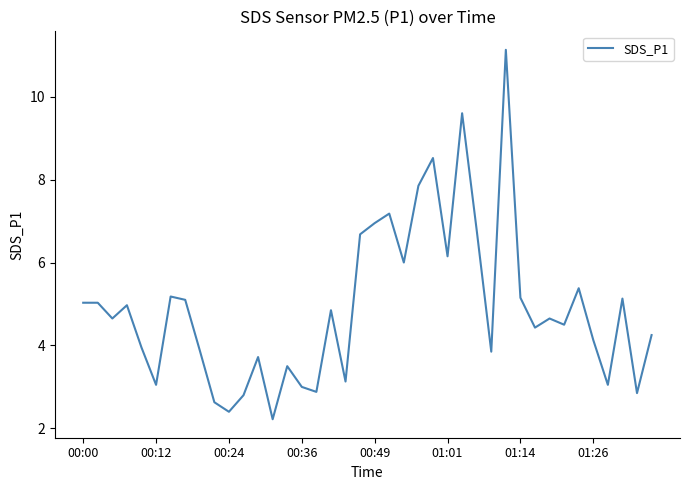

How many lines are shown in the chart?

1